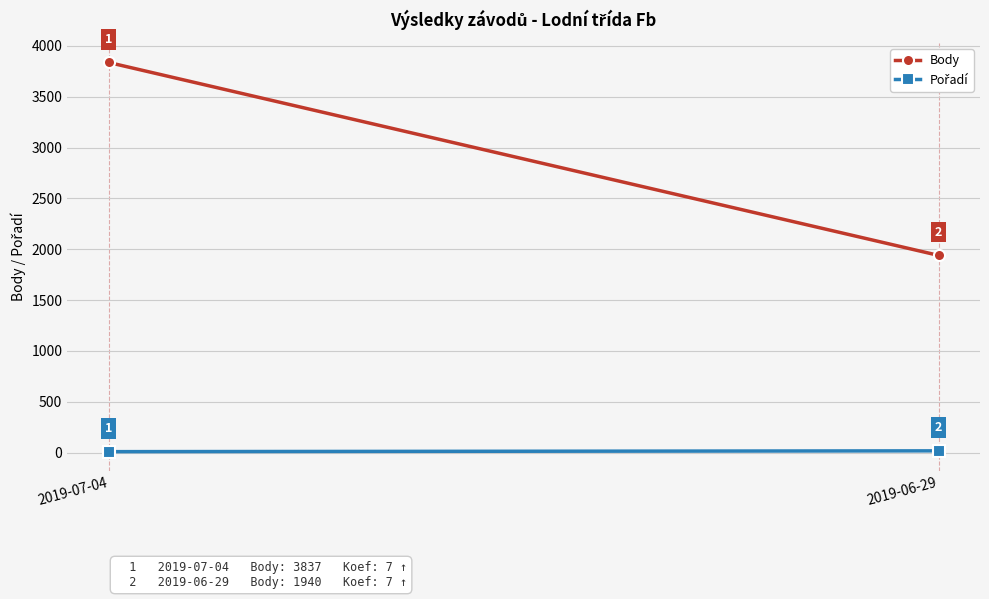

How many lines are shown in the chart?

2